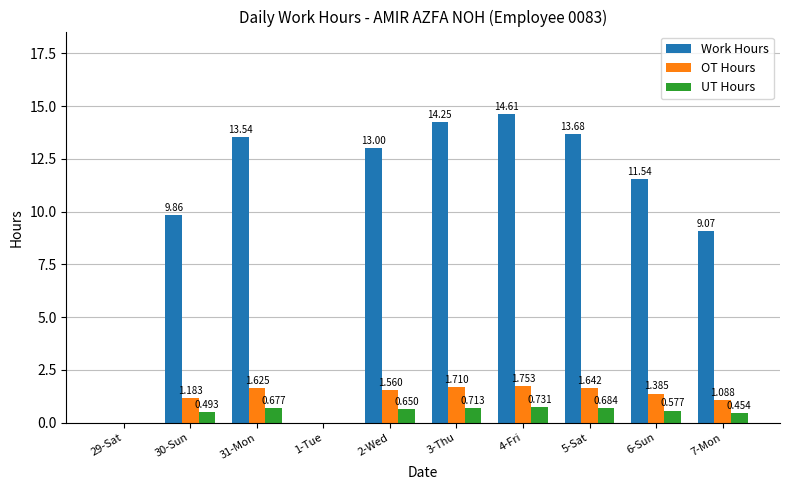

How many data points does each series have?

10